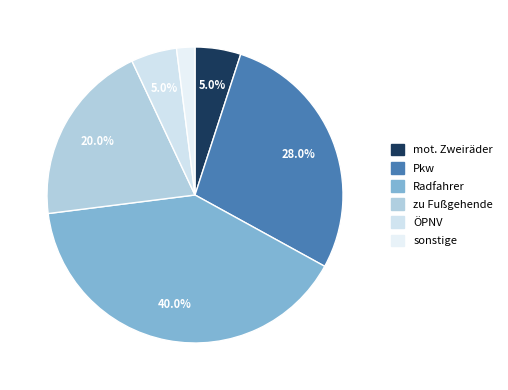

Which category has the biggest portion of the pie?

Radfahrer